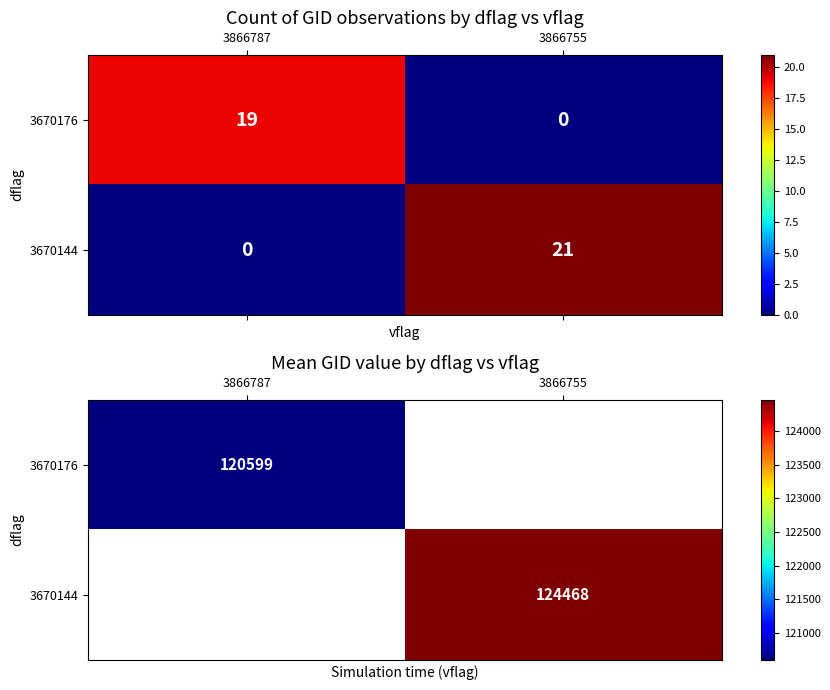

How many positive values does the 3670176 series have?

1